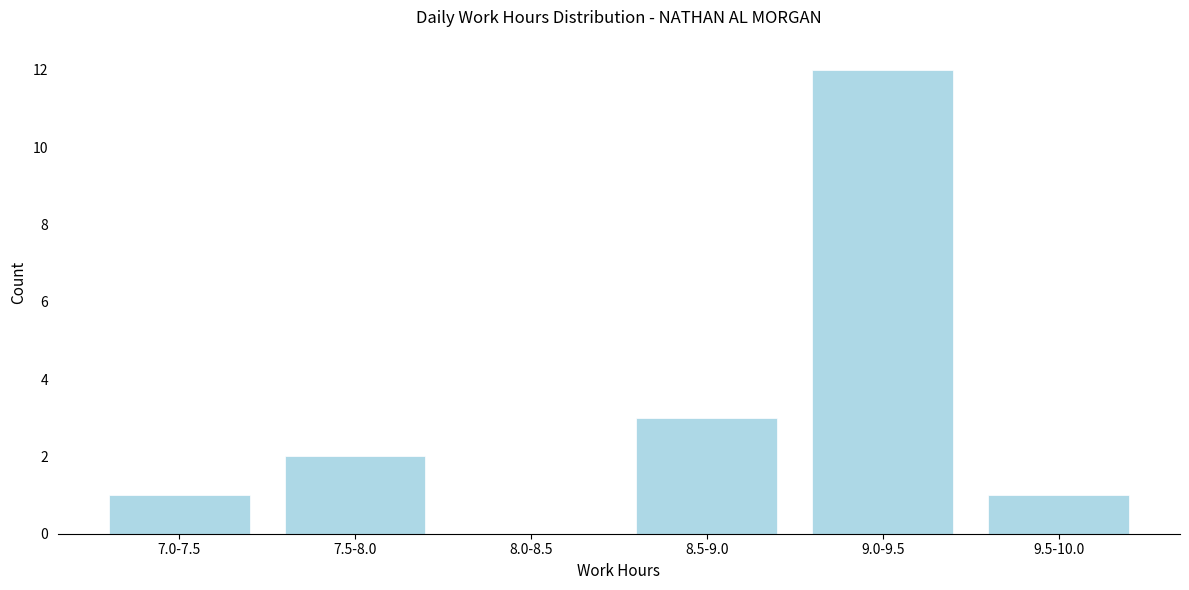

Reading left to right, list all the values displayed in this chart.

7.0-7.5=1	7.5-8.0=2	8.0-8.5=0	8.5-9.0=3	9.0-9.5=12	9.5-10.0=1